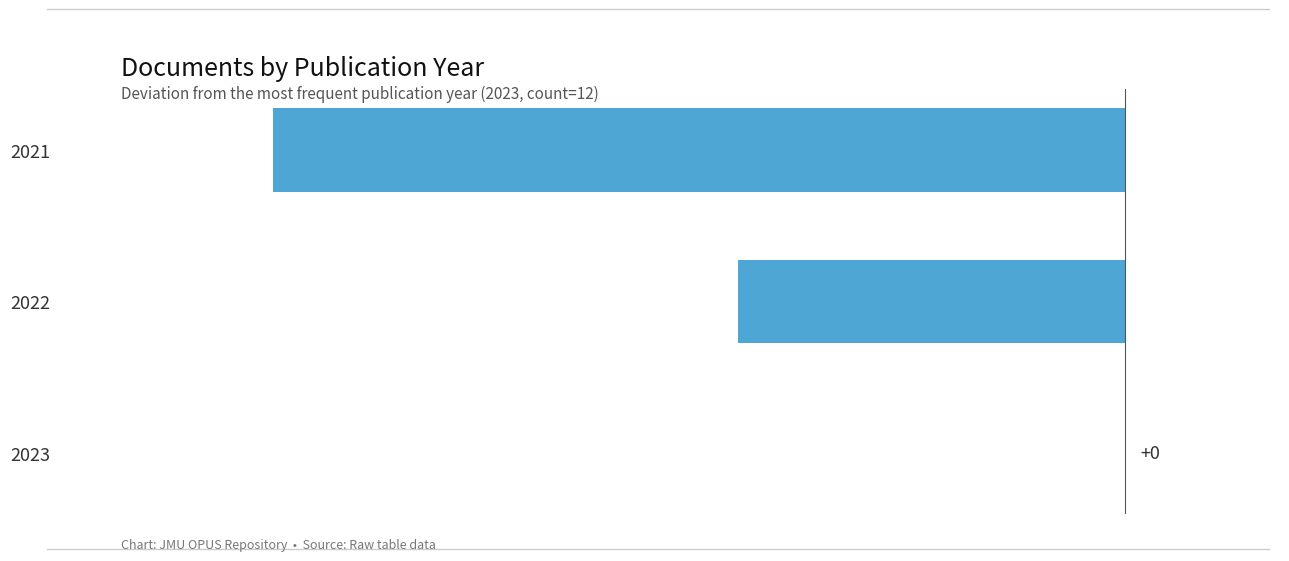

Count the values in the range -11 to 0.

3